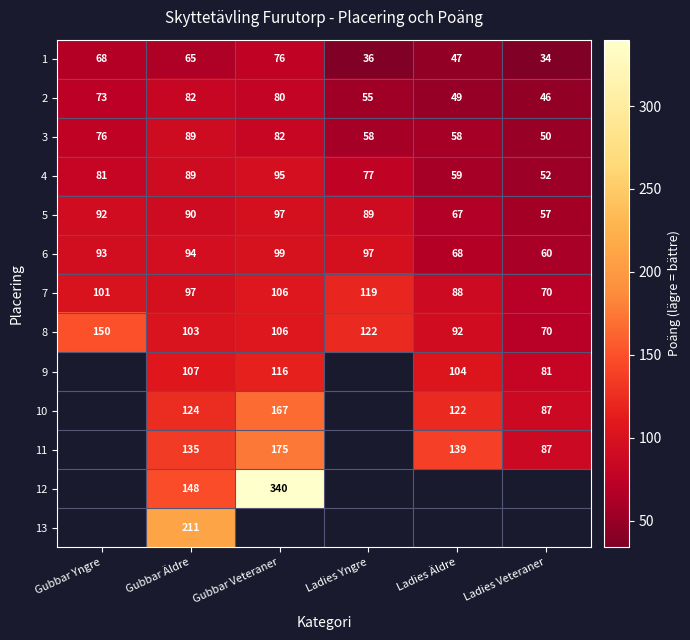

Where does the 5 series first go above 90?

Gubbar Yngre